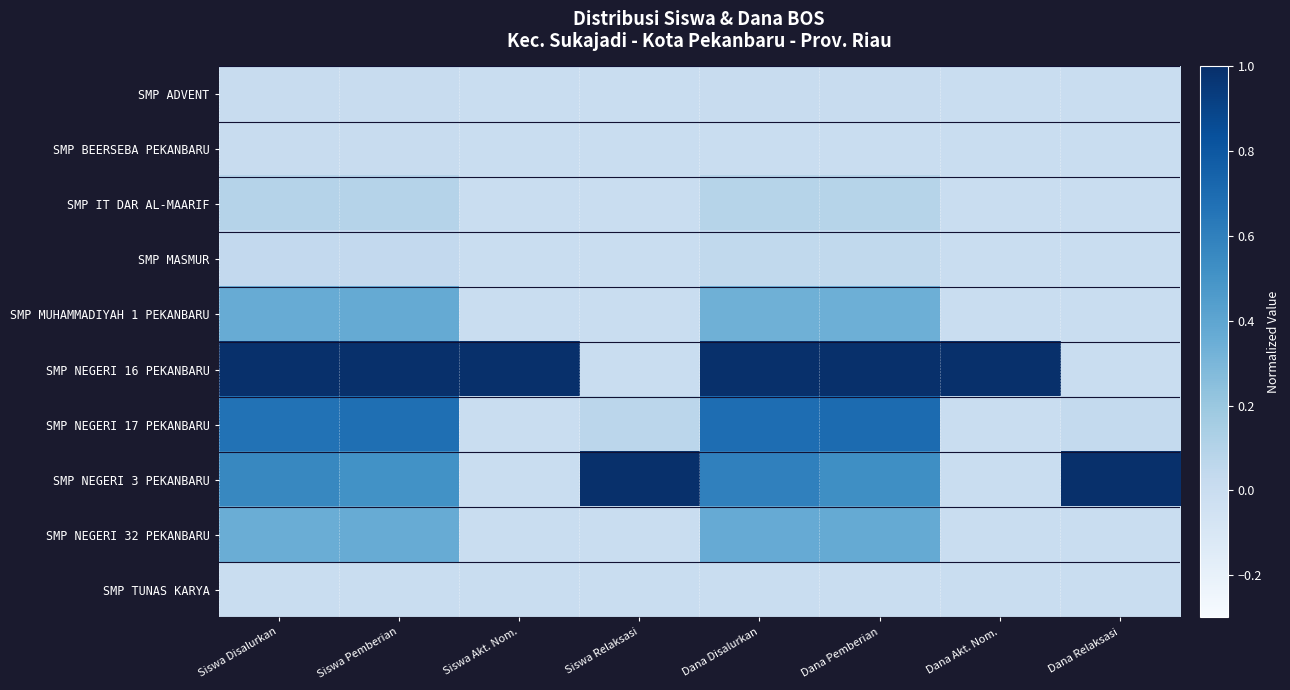

Between Siswa Akt. Nom. and Siswa Pemberian, which is larger?

Siswa Pemberian